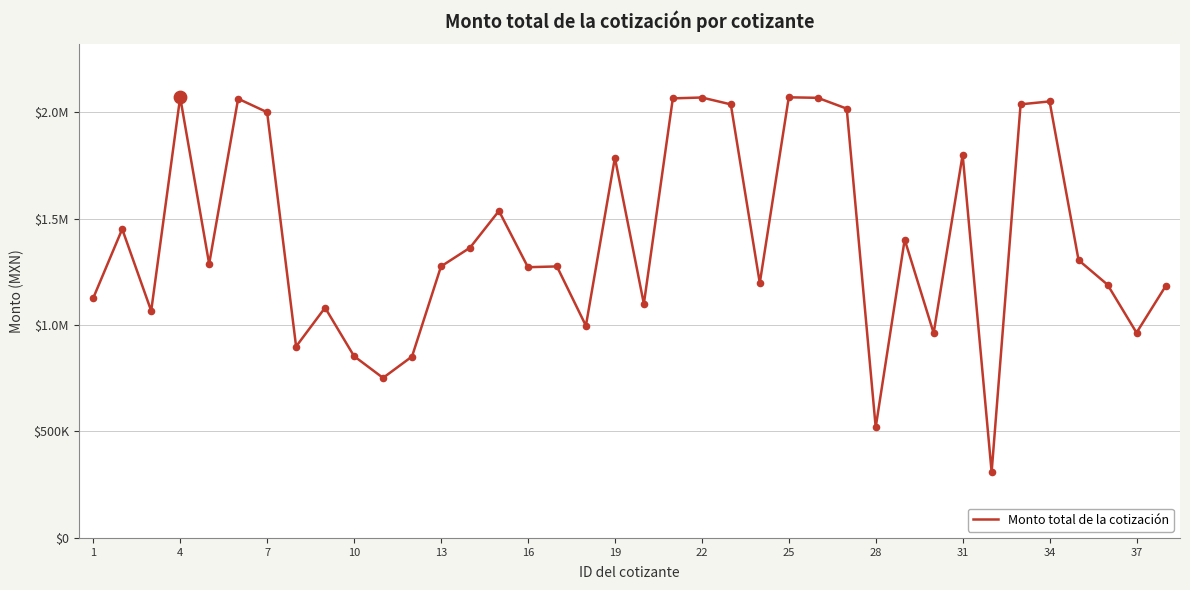

Is this an area chart (filled region under the line)?

No